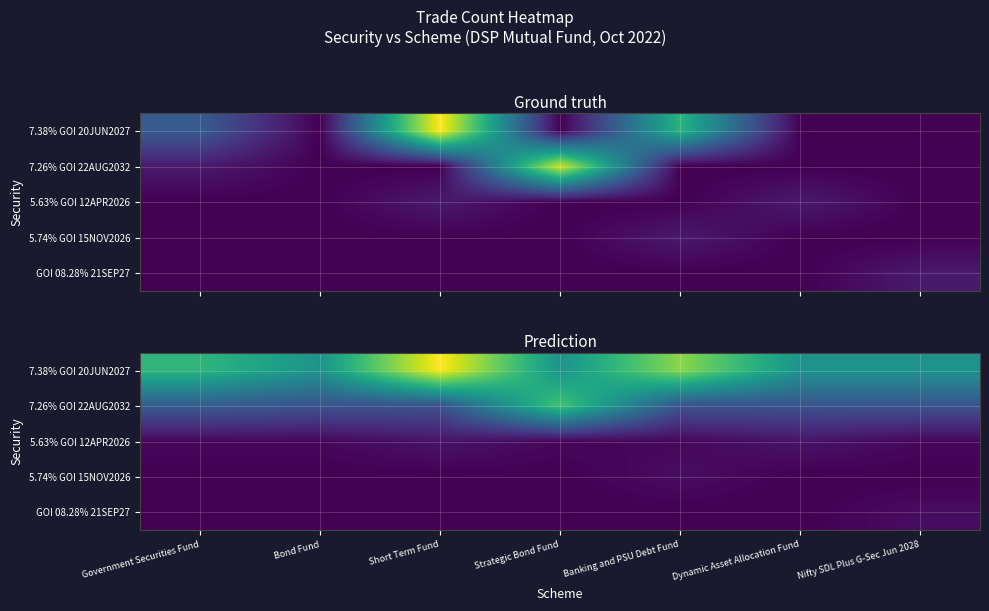

At how many categories does at least one series exceed 2?

7